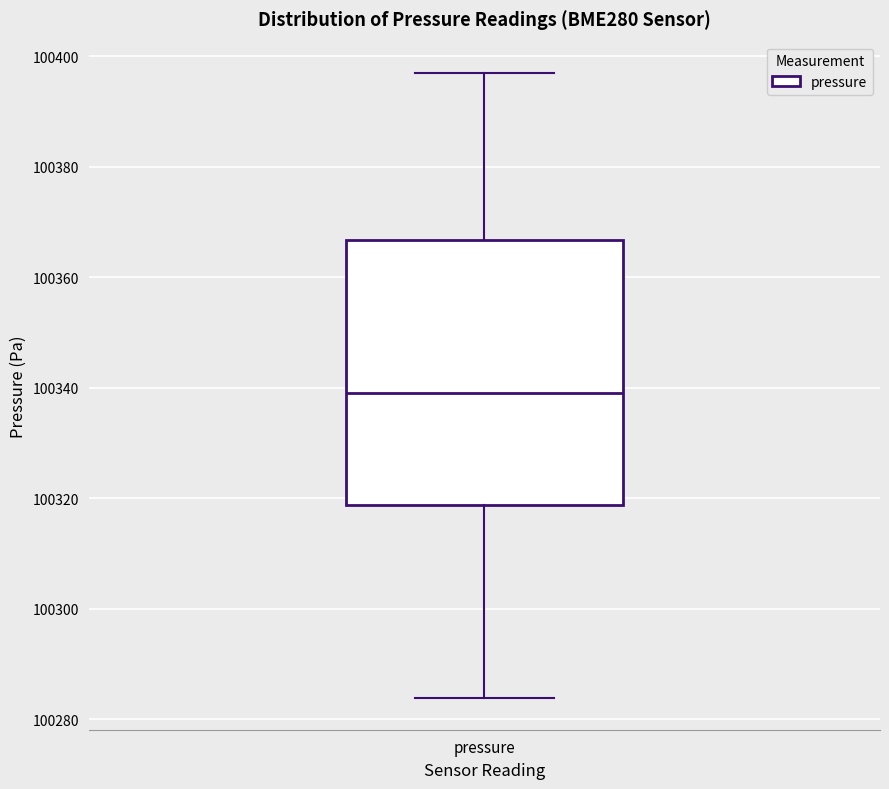

Where is the upper edge of the box for pressure on the y-axis? The values are not printed on the chart, so give them approximately, as read against the axis.

100366